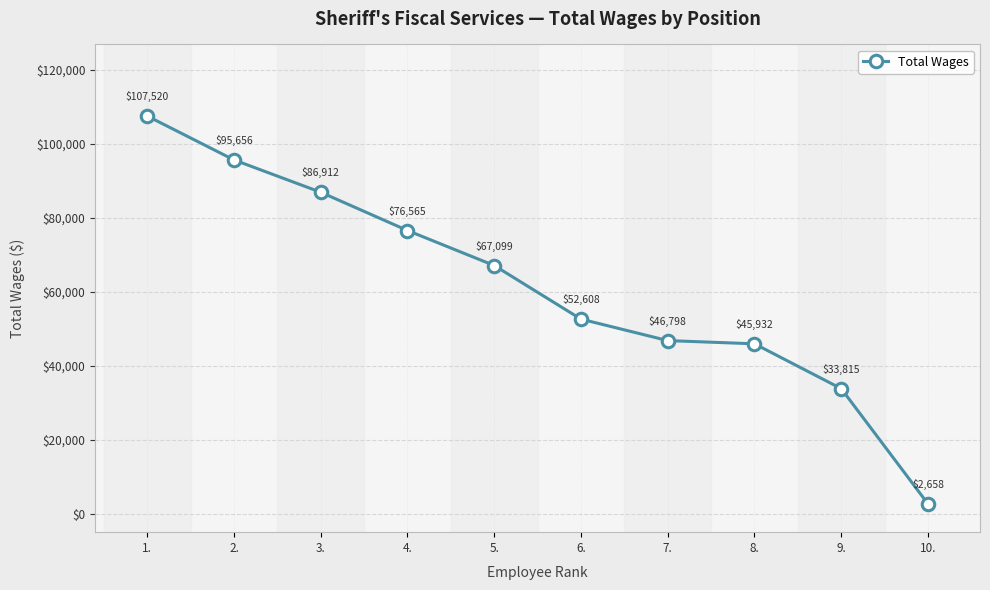

At which category does the chart reach its minimum across all series?

10.